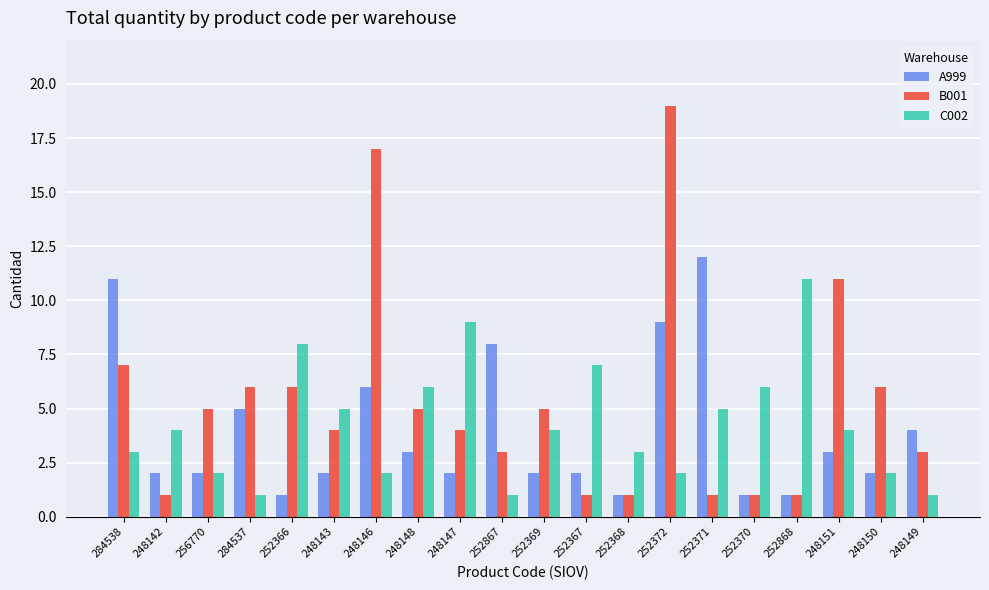

What is the difference between the C002 values at 252366 and 252368?

5